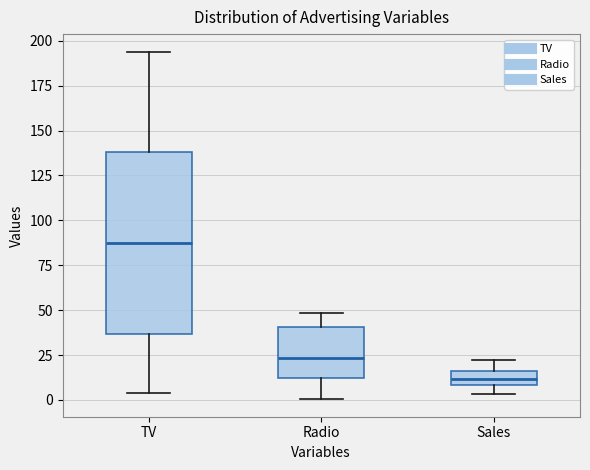

Reading left to right, read every box against the y-axis: the position of its median line, the range the box covers, and the ends of its whiskers. The values are not printed on the chart, so give them approximately, as read against the axis.

TV: median 85, box 35 to 140, whiskers 5 to 195
Radio: median 25, box 10 to 40, whiskers 0 to 50
Sales: median 10 (inside the box), box 10 to 15, whiskers 5 to 20